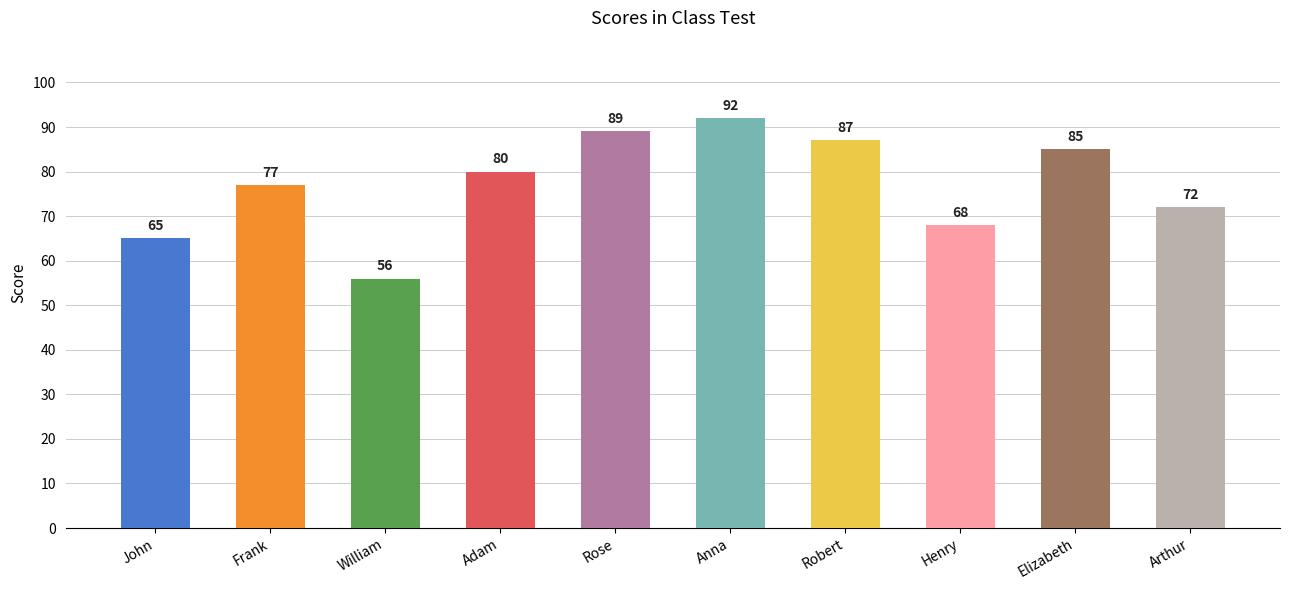

What is the difference between the maximum and minimum values?

36